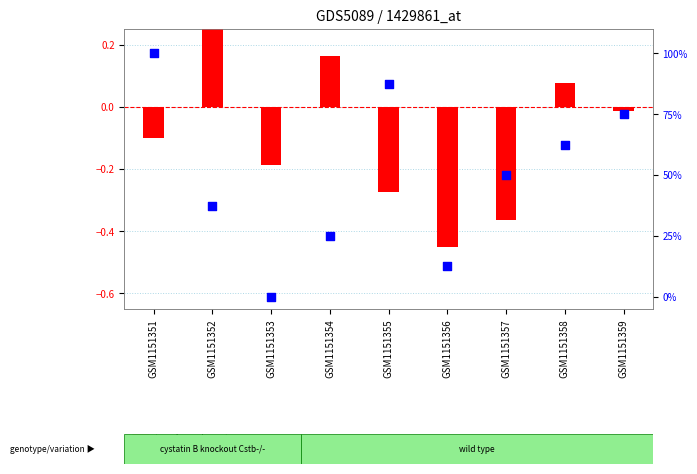

What is the total value across all series at GSM1151358?

62.6